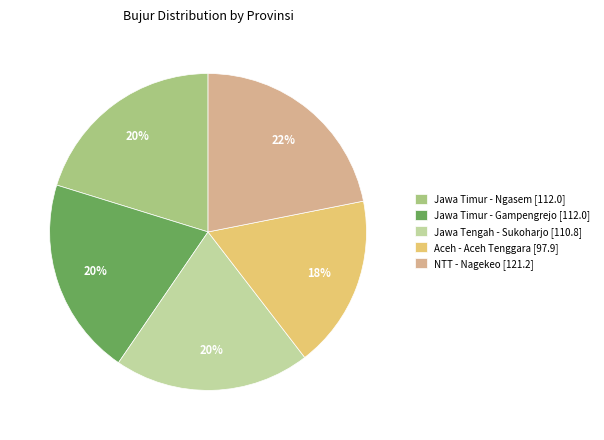

What percentage is the NTT - Nagekeo [121.2] slice, to the nearest percent?

22%